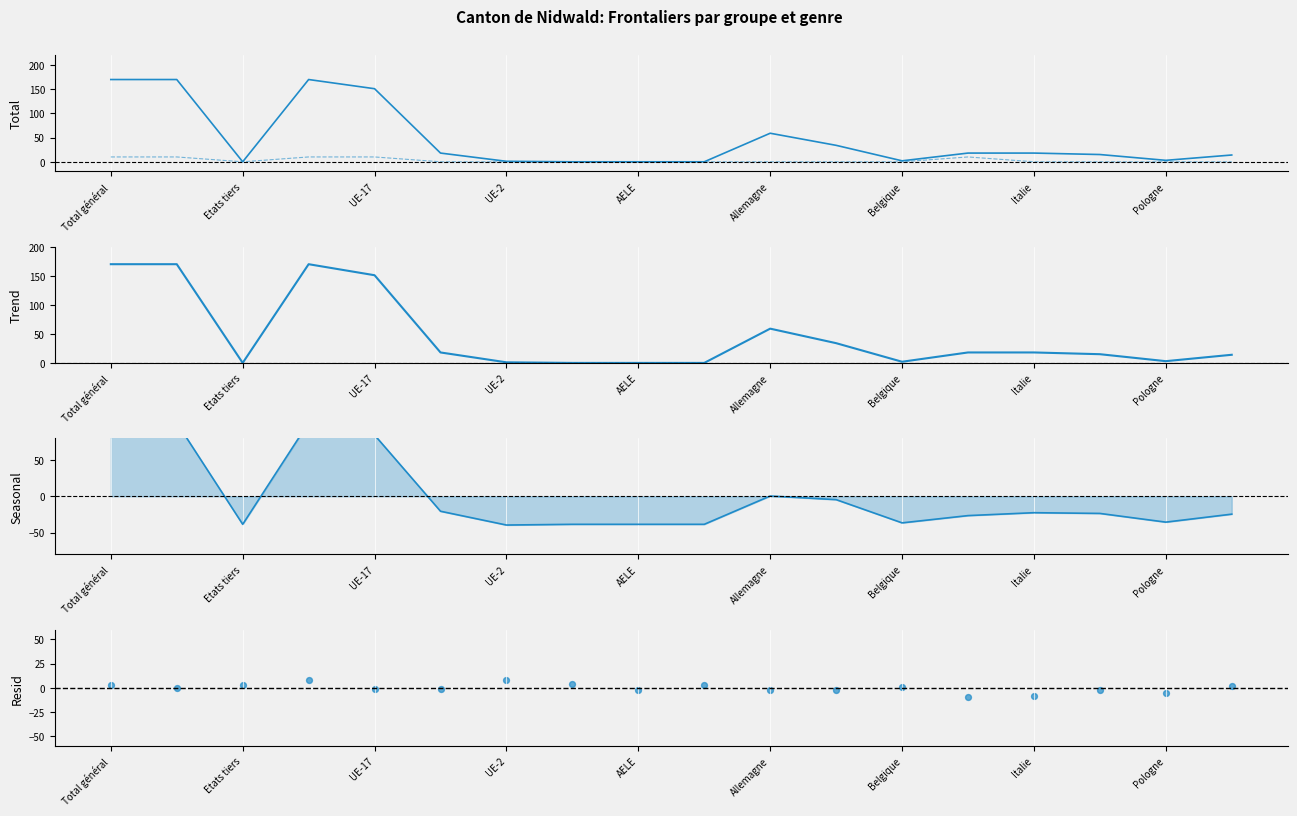

Which series reaches the maximum Y coordinate?

Seasonal (Hommes - Femmes)